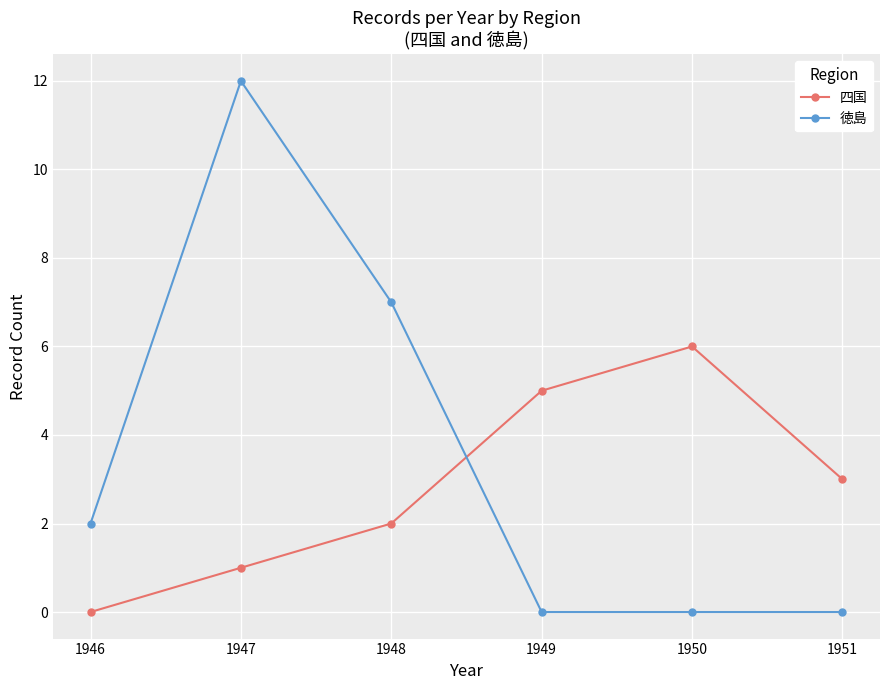

What is the difference between the 四国 values at 1947 and 1950?

5